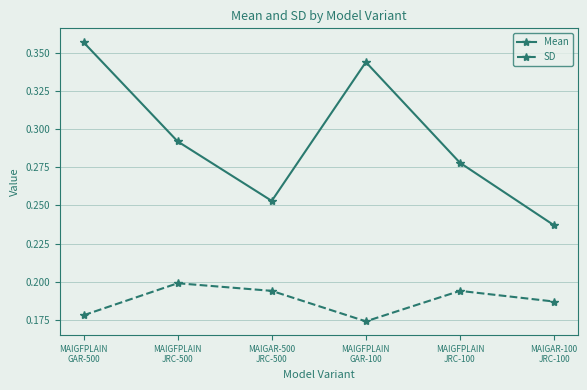

How many categories are shown in the chart?

6